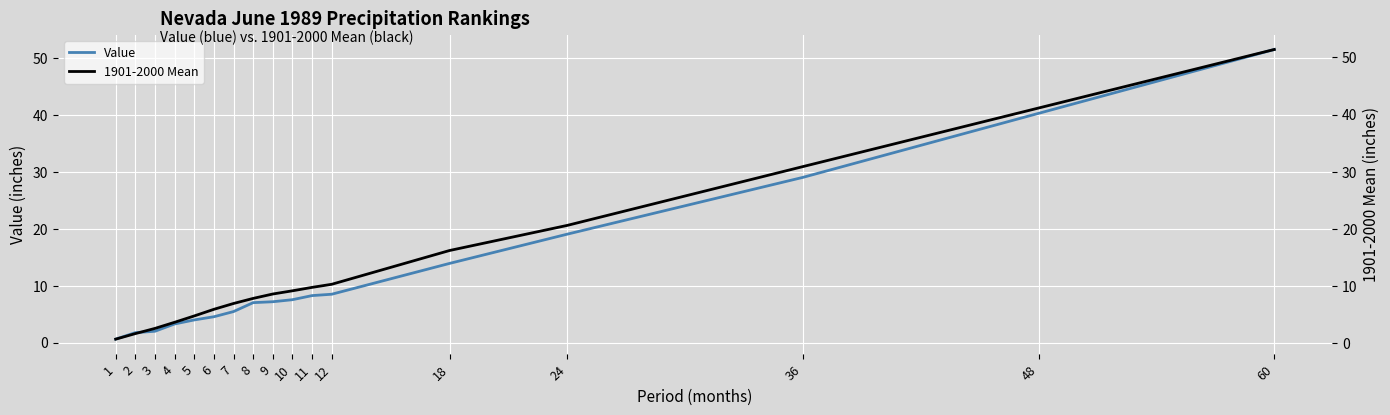

Reading left to right, list all the values displayed in this chart.

Value: 1=0.6	2=1.8	3=2.0	4=3.3	5=4.0	6=4.5	7=5.5	8=7.0	9=7.2	10=7.5	11=8.3	12=8.5	18=13.9	24=19.1	36=29.1	48=40.3	60=51.6
1901-2000 Mean: 1=0.7	2=1.7	3=2.6	4=3.6	5=4.8	6=5.9	7=6.9	8=7.8	9=8.6	10=9.2	11=9.8	12=10.3	18=16.2	24=20.6	36=30.9	48=41.1	60=51.4